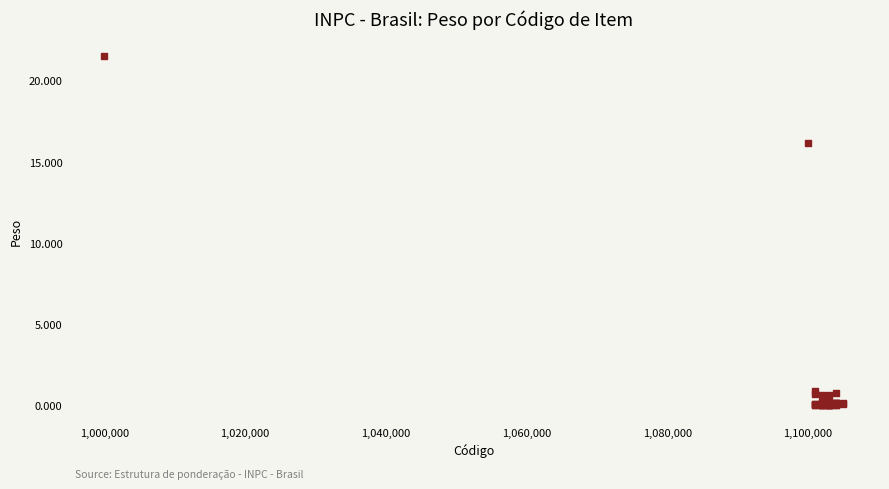

What Y value in the scatter plot is closest to 10?

16.1